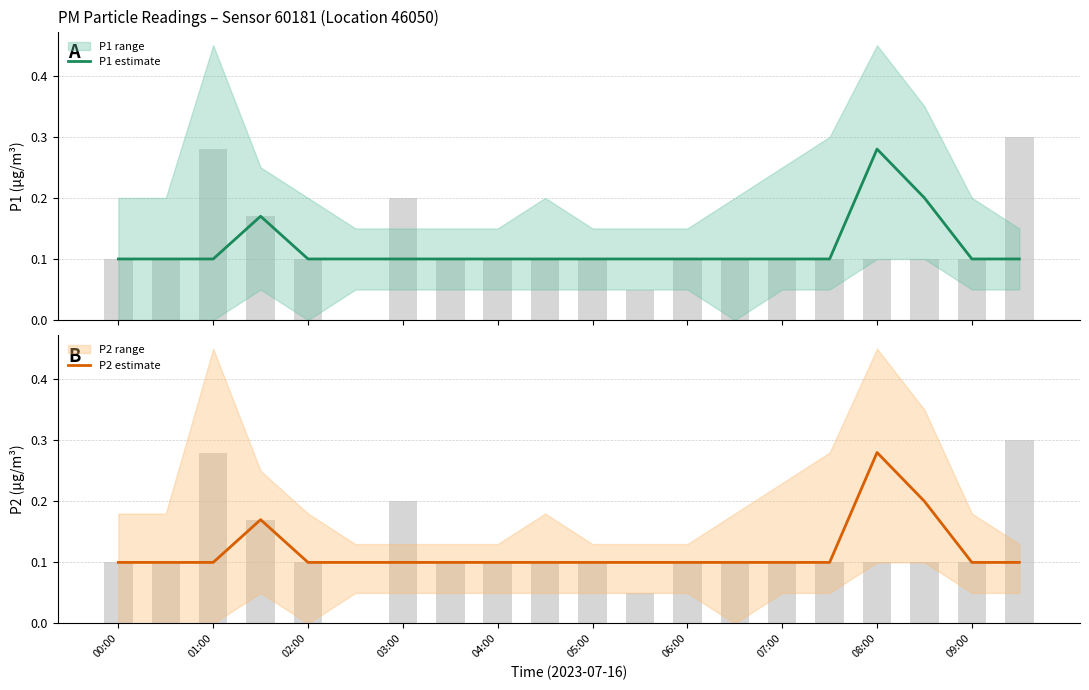

Does the chart contain stacked bars?

No